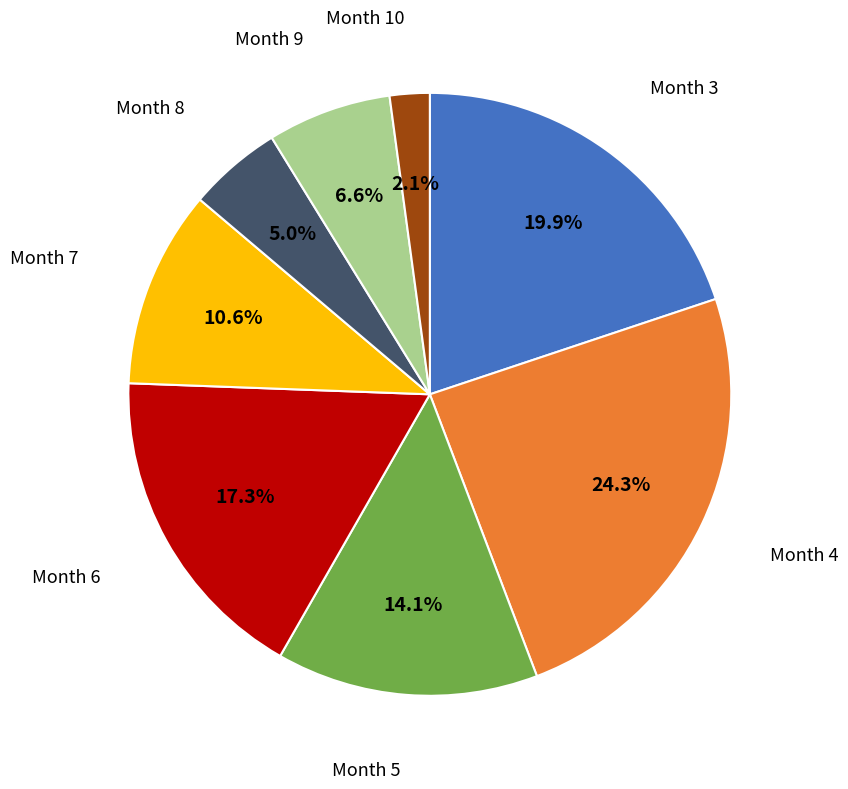

Is there any slice that represents more than half of the pie?

No